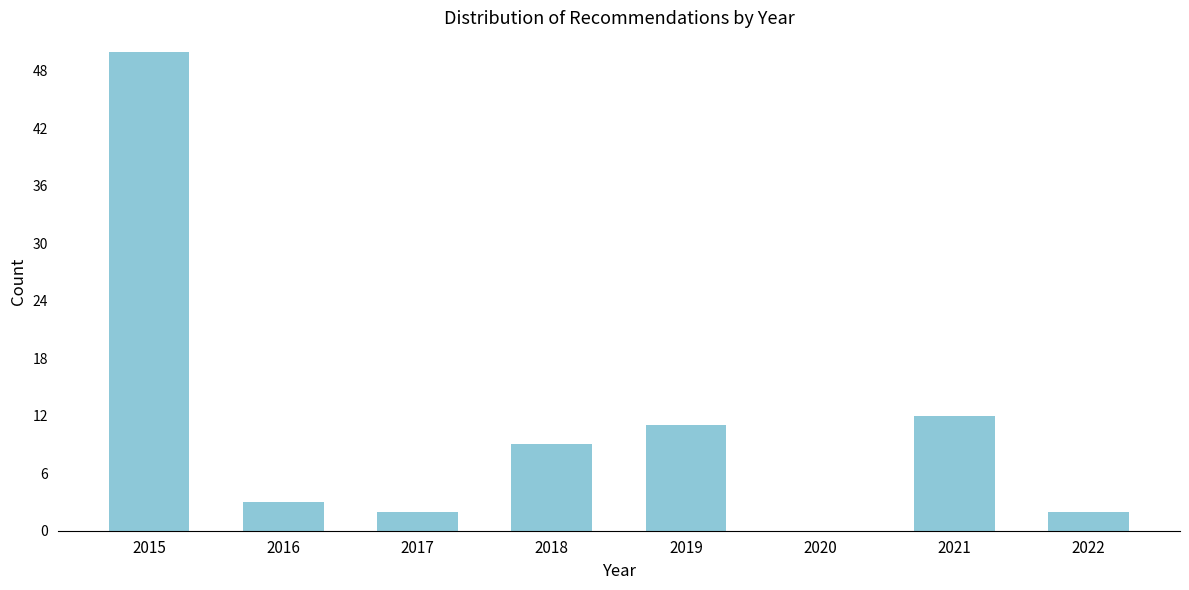

Reading left to right, extract all data points from this chart.

2015=50	2016=3	2017=2	2018=9	2019=11	2020=0	2021=12	2022=2